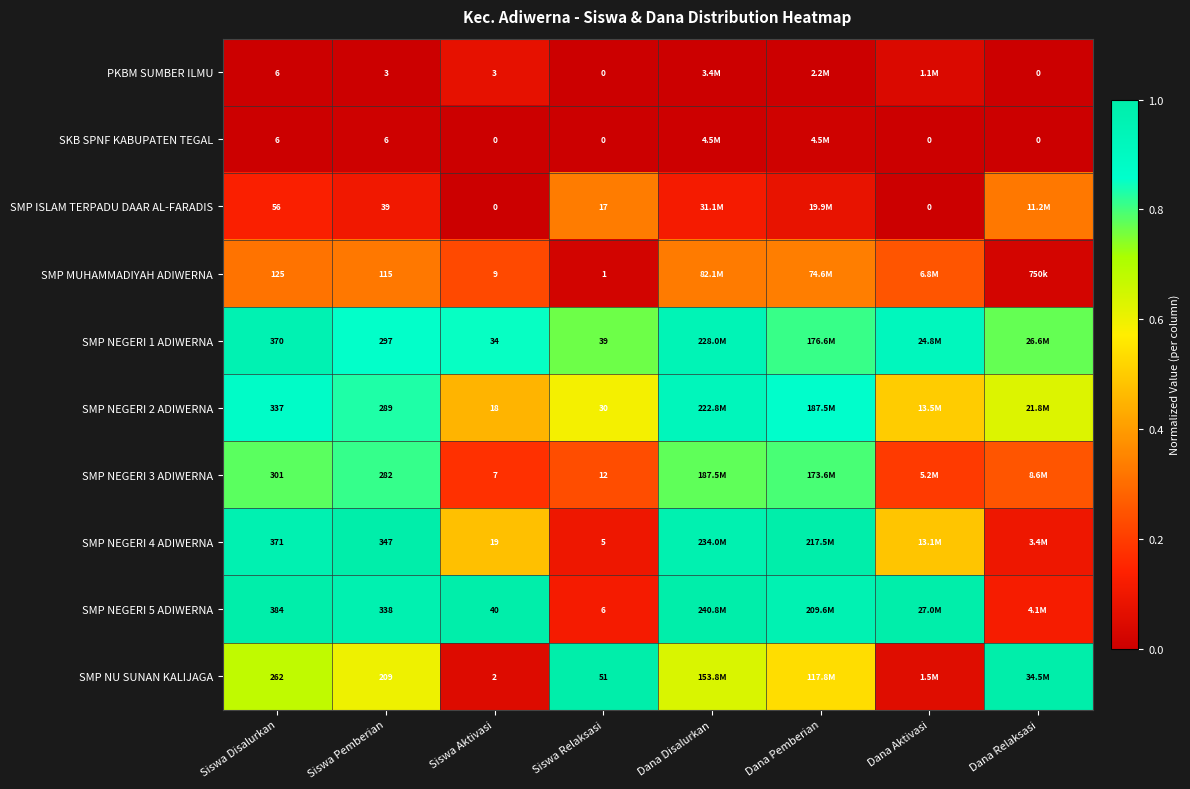

The value of SMP ISLAM TERPADU DAAR AL-FARADIS at Siswa Disalurkan is 0.1. True or false?

True